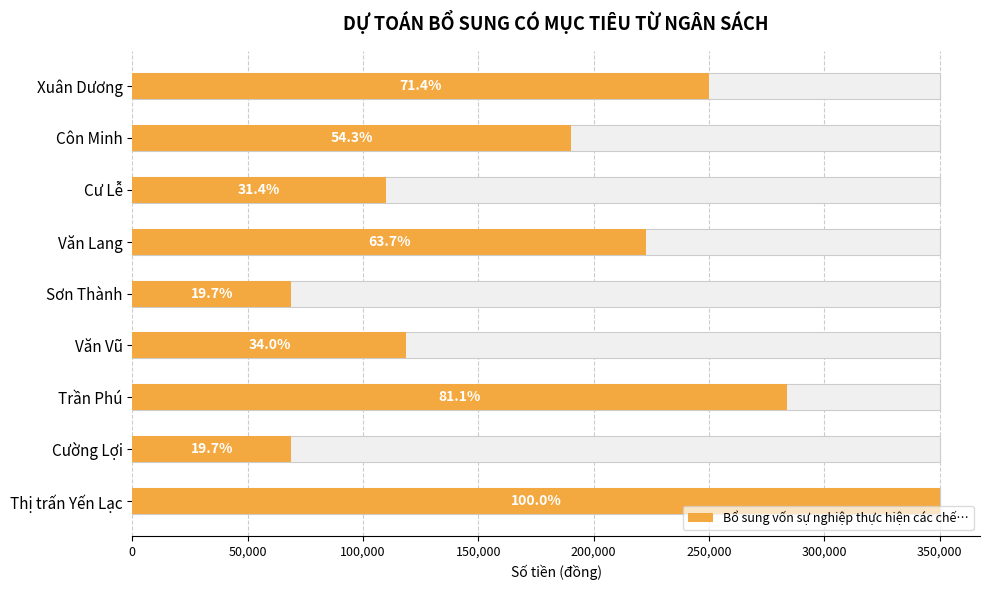

Reading right to left, list all the values displayed in this chart.

350000	68858	283858	118858	68858	222858	110000	190000	250000